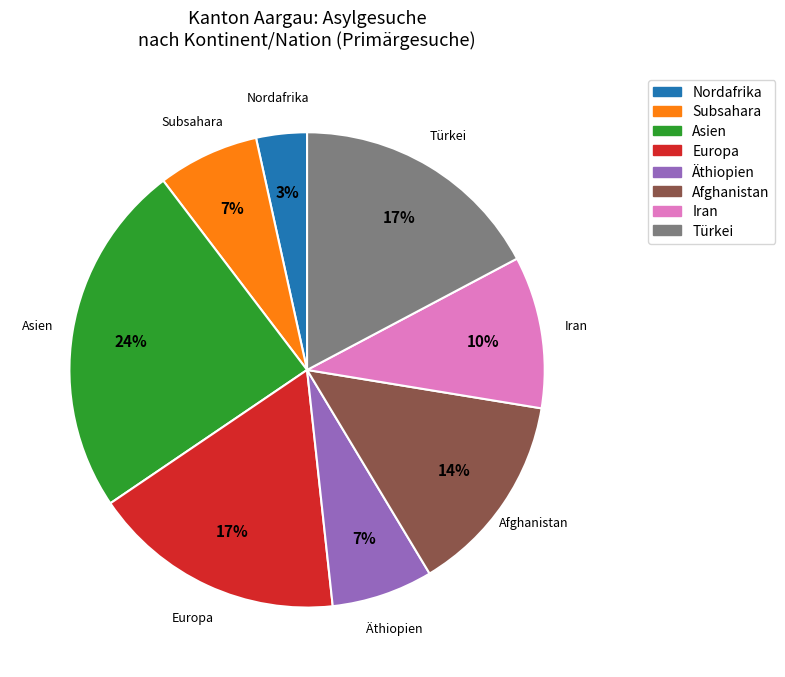

Is there a majority slice in this chart?

No